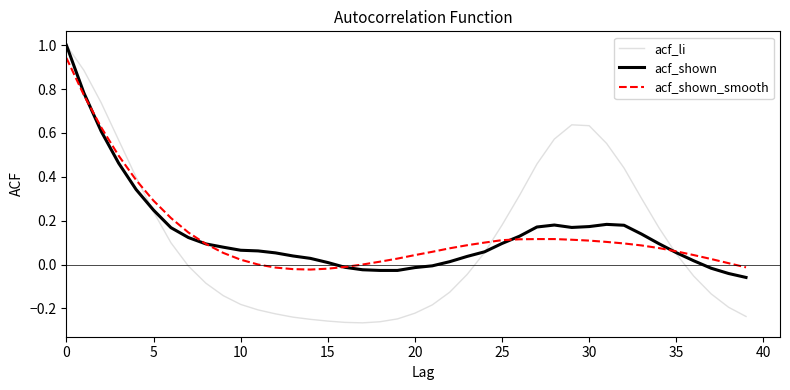

Does the chart display data point markers on the line(s)?

No